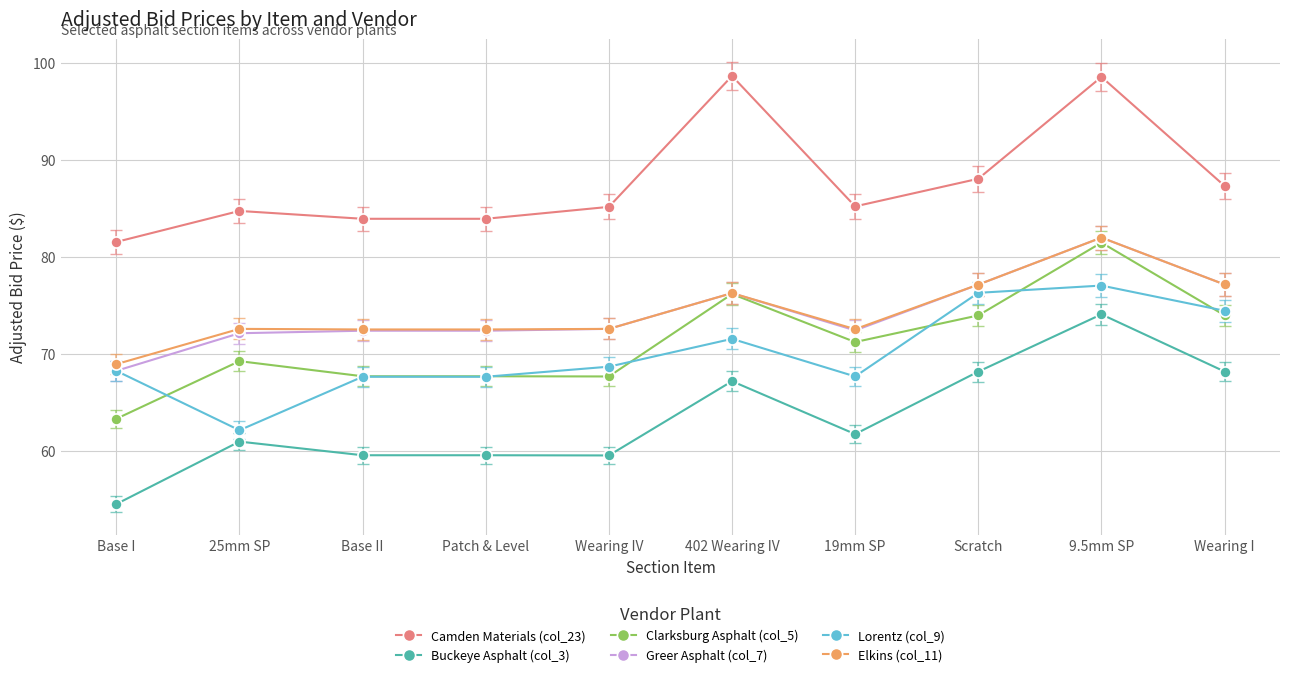

Between 402 Wearing IV and Wearing I, which series saw the biggest shift?

Camden Materials (col_23)